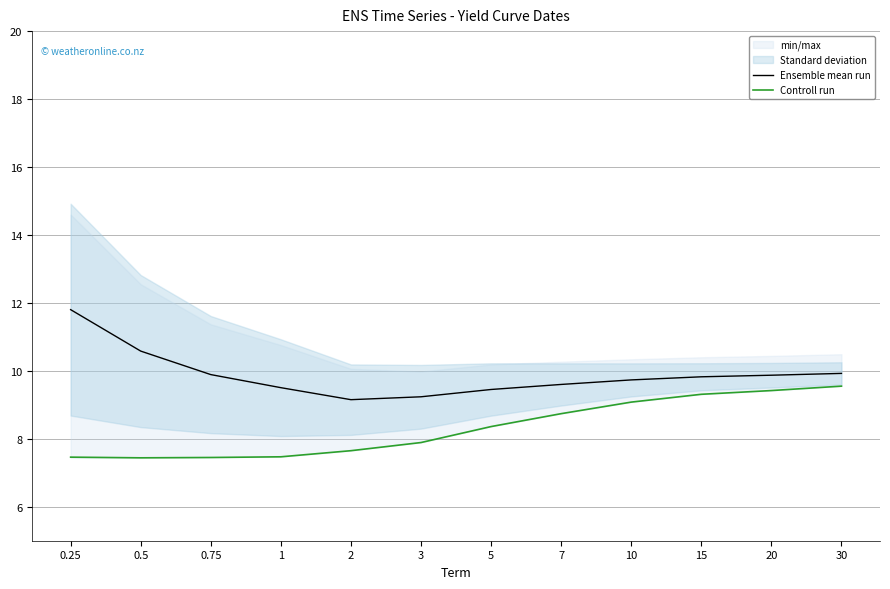

True or false: Ensemble mean run and Controll run intersect in this chart.

False